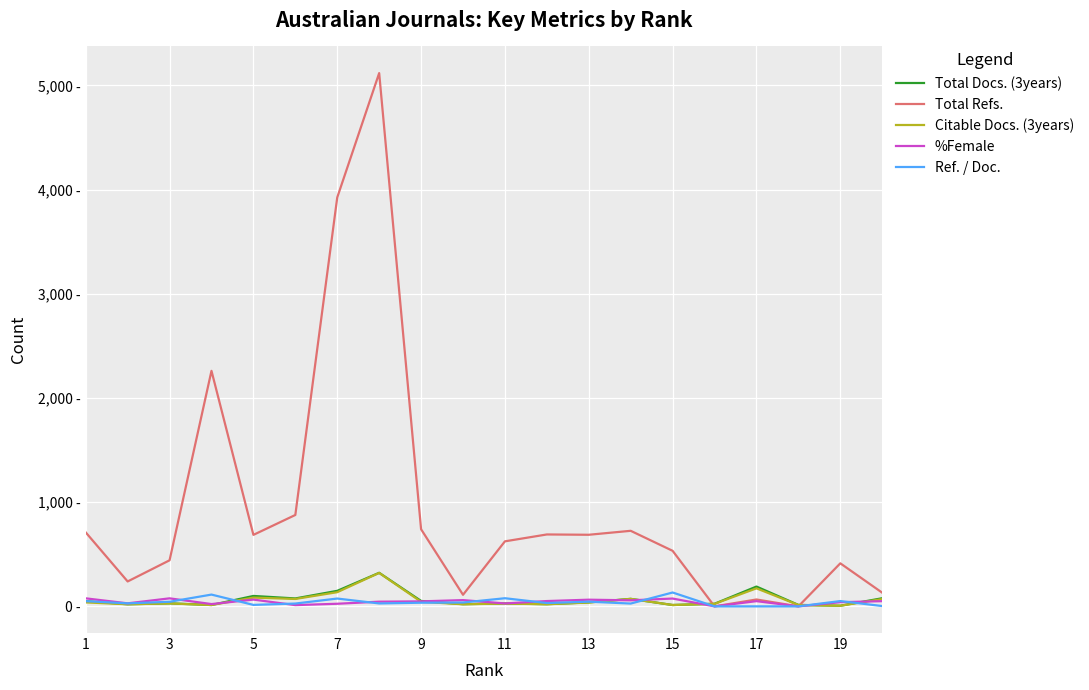

At which label does Ref. / Doc. first exceed 35?

1